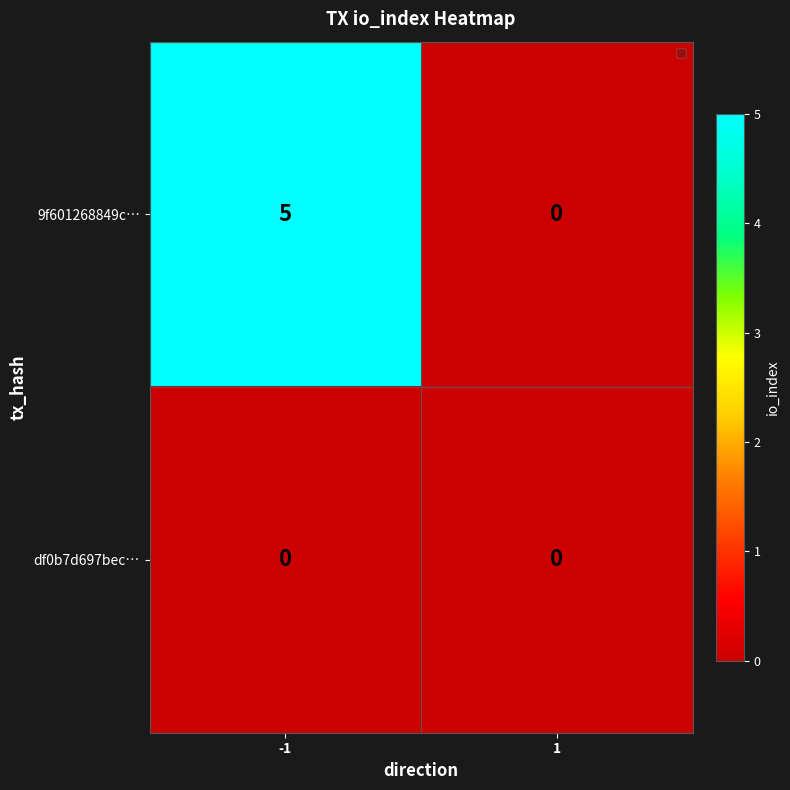

Count the number of data series in this chart.

2